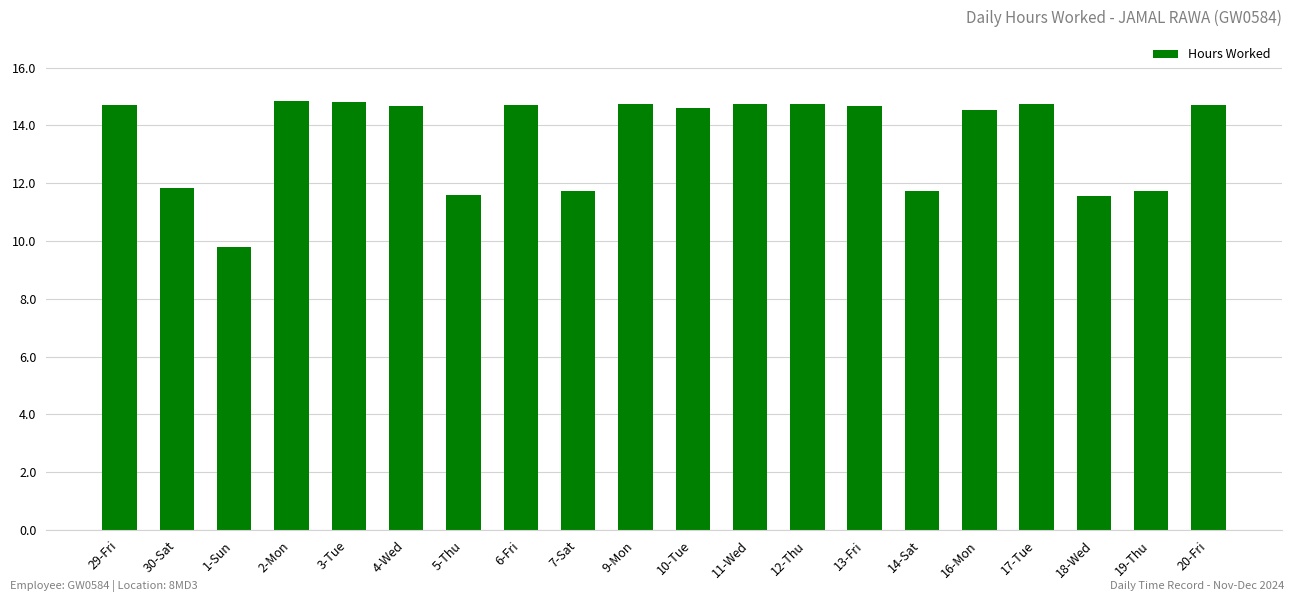

What is the difference between the maximum and minimum values?

5.0